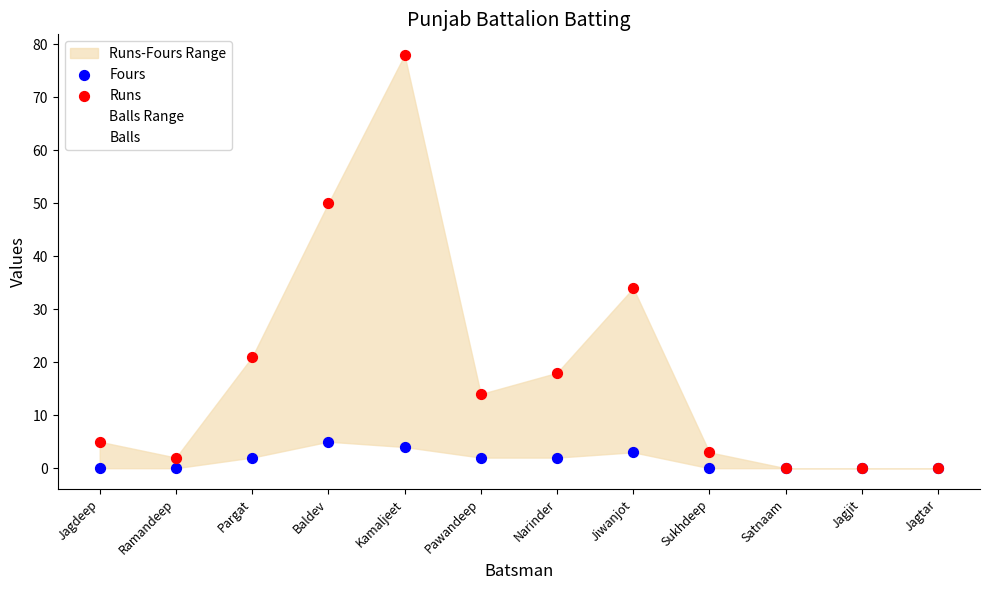

In the Balls series, what Y value is closest to 38?

39